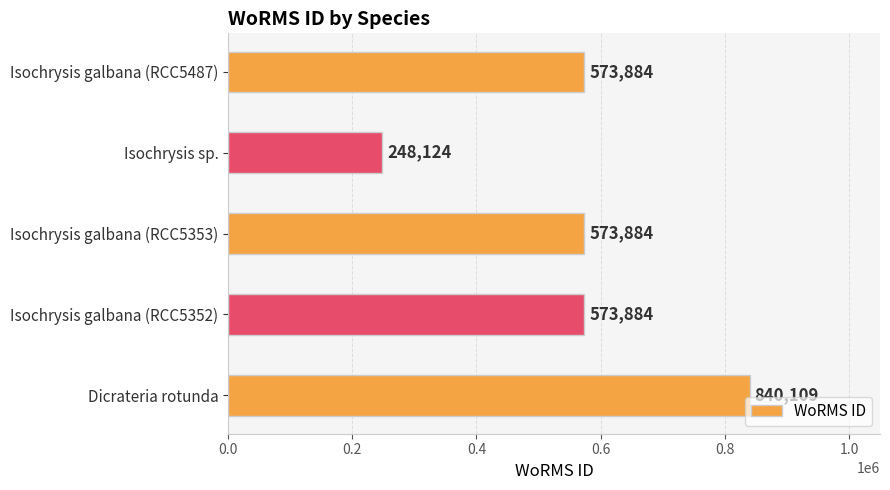

Count the number of data series in this chart.

1